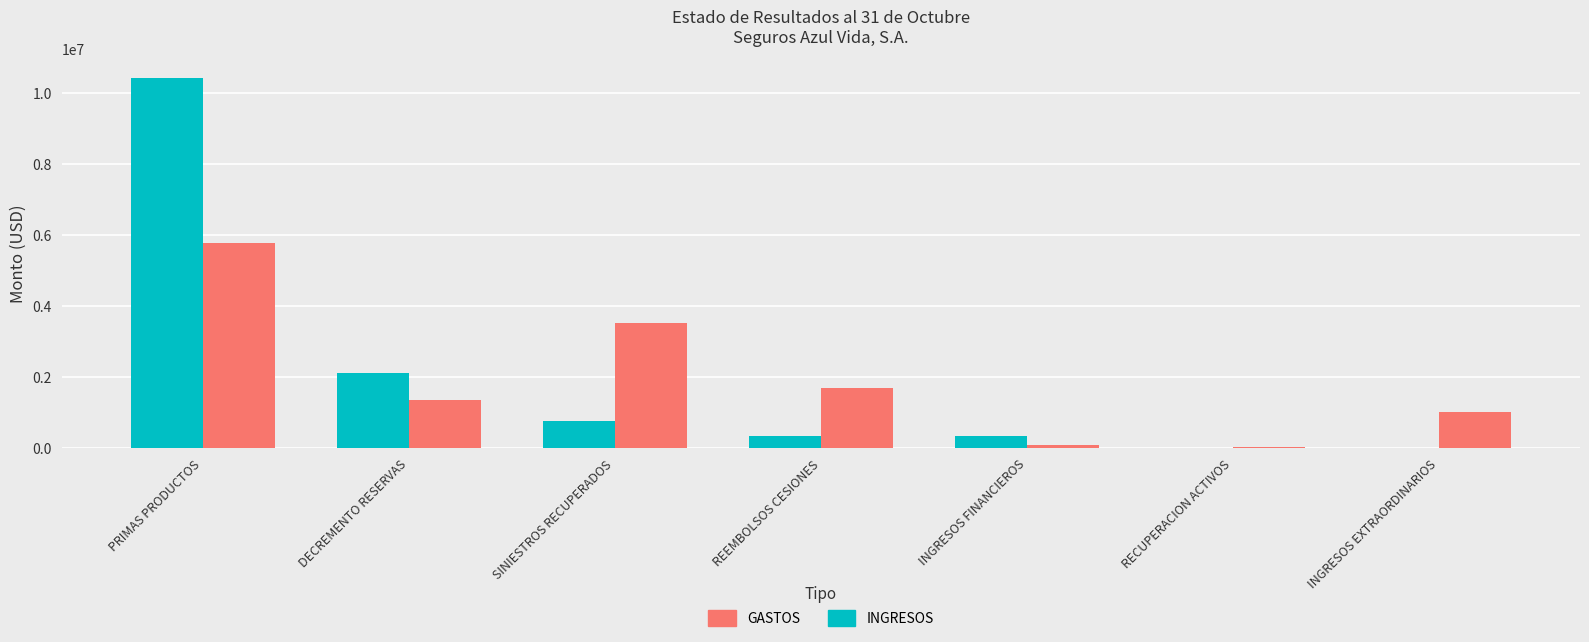

Where is GASTOS nearest to the value 2916162?

SINIESTROS RECUPERADOS